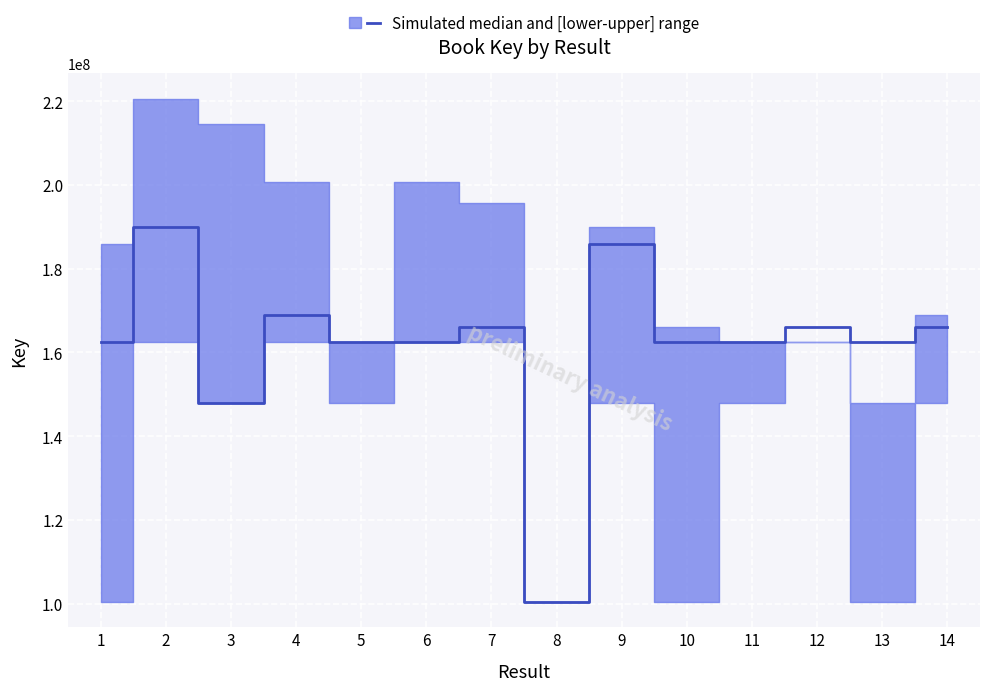

True or false: the data has more than 2 interior local peaks.

True